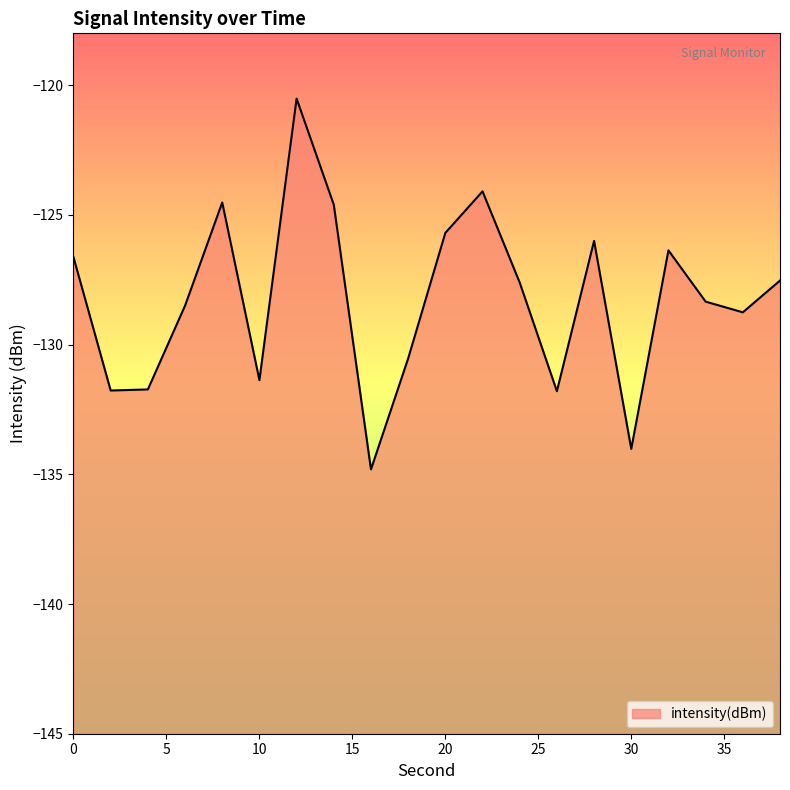

What is the average value?

-128.3